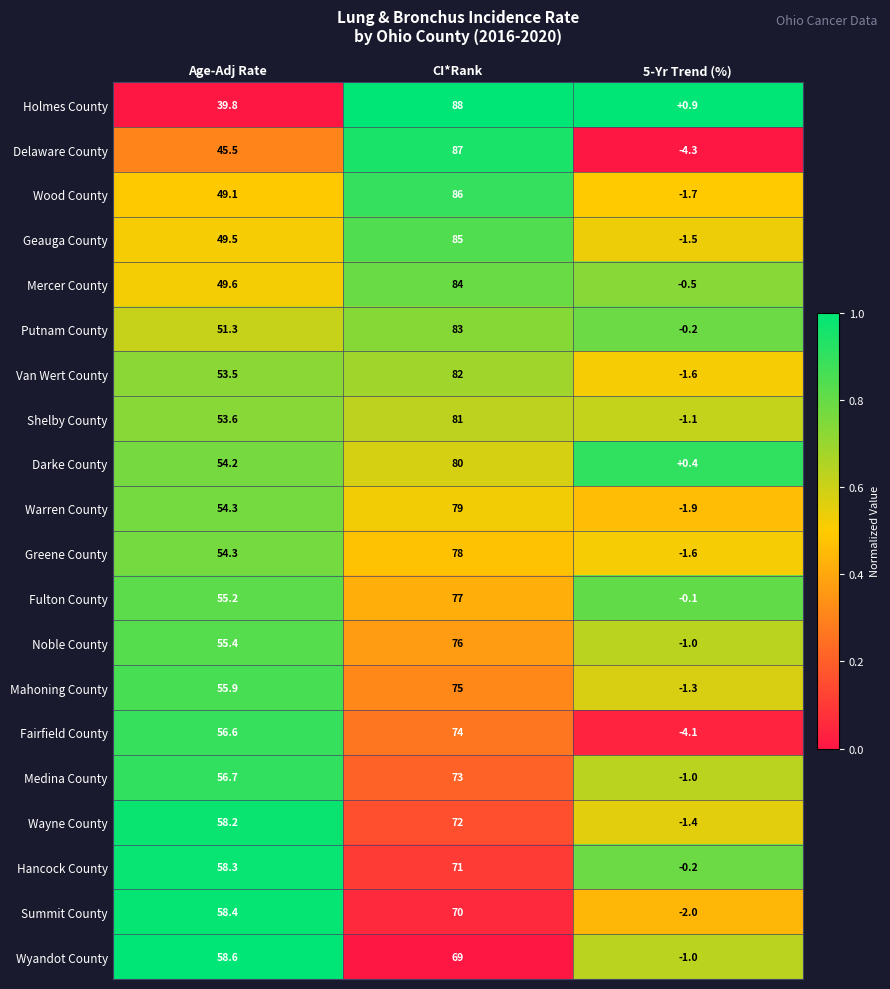

The value of Wood County at CI*Rank is 86.0. True or false?

True